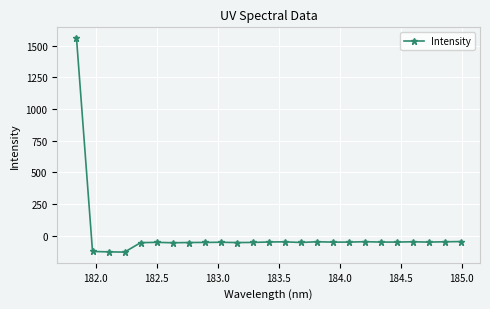

True or false: there are more than 0 points higher than both neighbors.

True